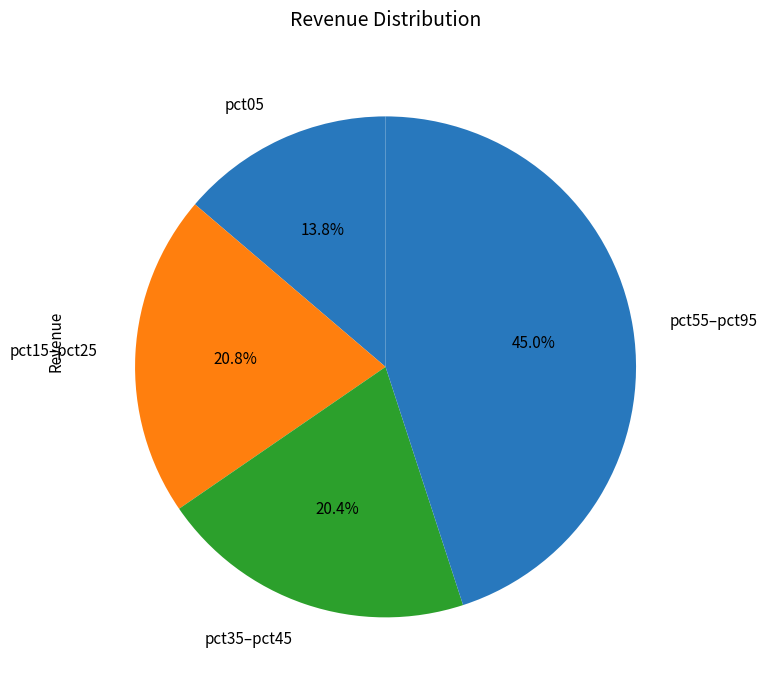

Which category has the smallest portion of the pie?

pct05